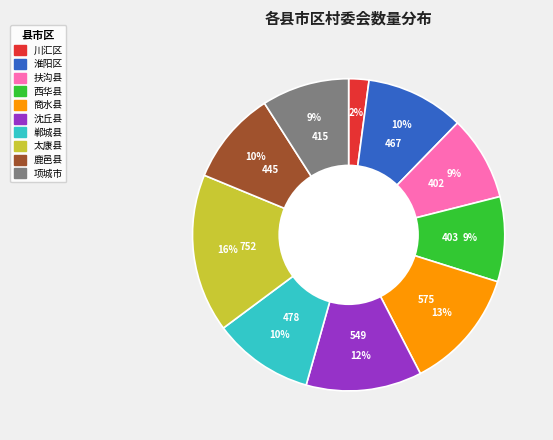

Which has a higher value, 太康县 or 扶沟县?

太康县